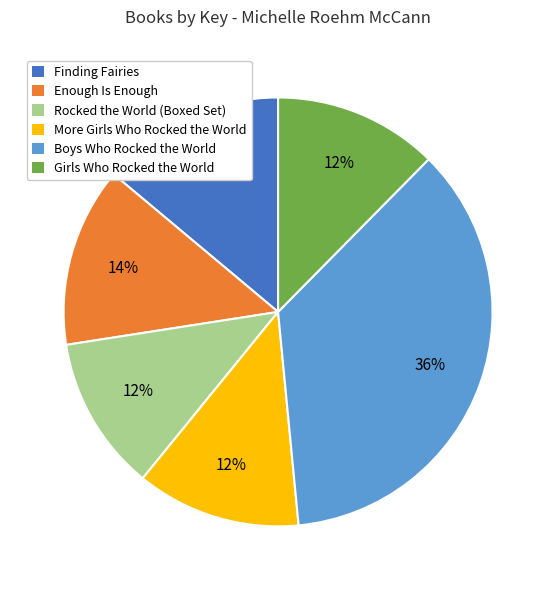

To the nearest percent, what is the difference between the largest and smallest slice percentages?

24%